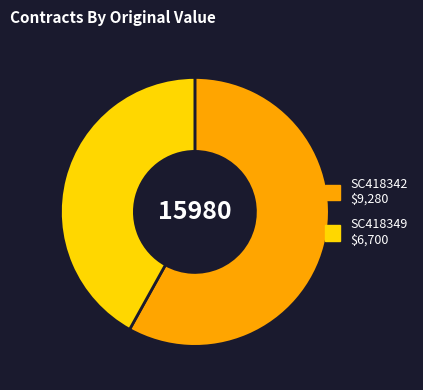

True or false: SC418342 accounts for 71% of the total.

False